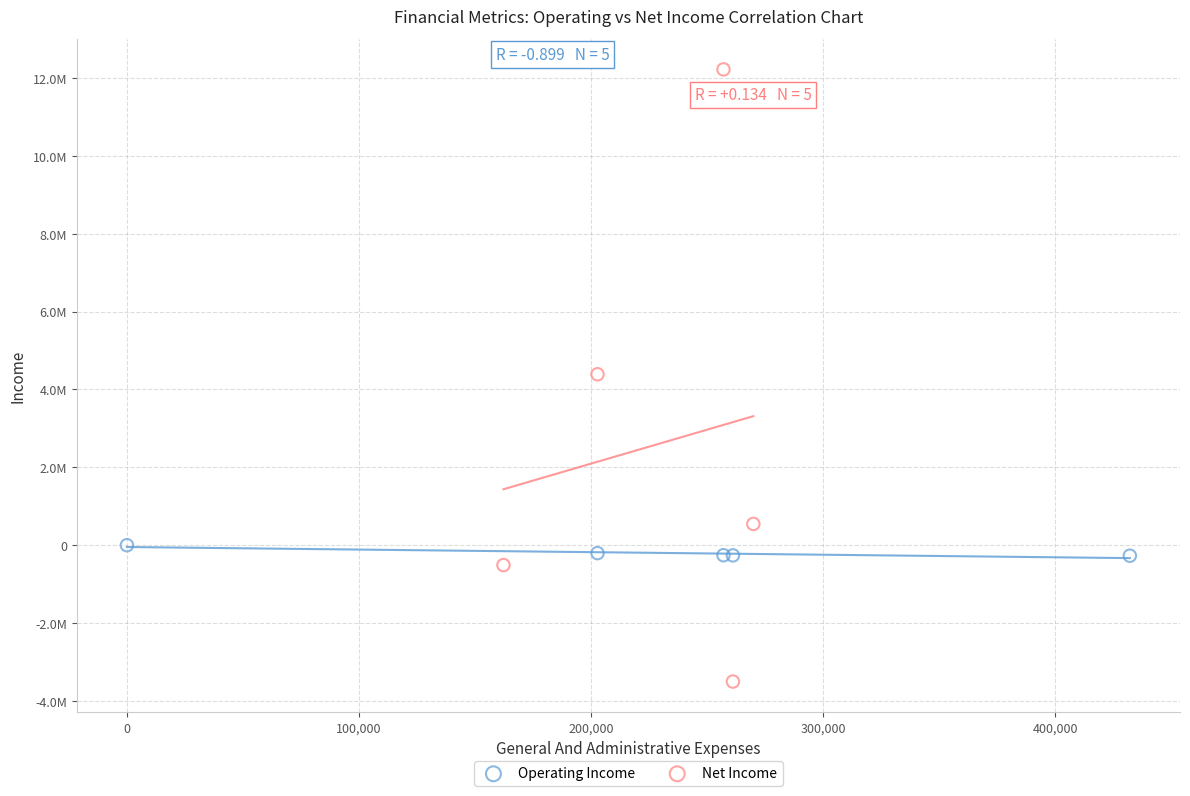

Which series reaches the minimum Y coordinate?

Net Income